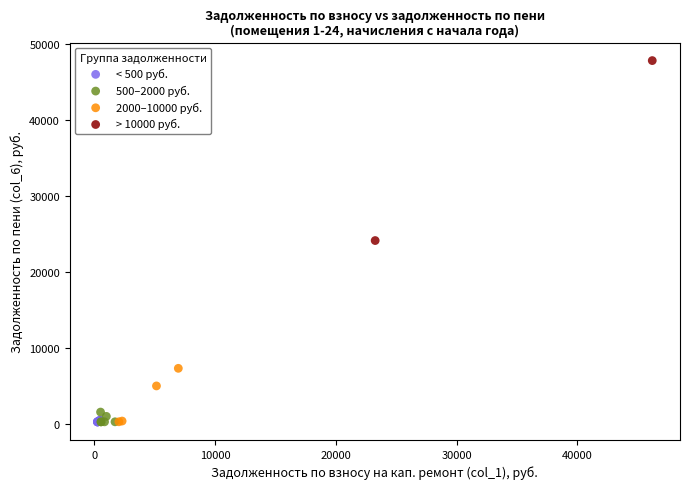

What are all the series names shown in the legend?

< 500 руб., 500–2000 руб., 2000–10000 руб., > 10000 руб.